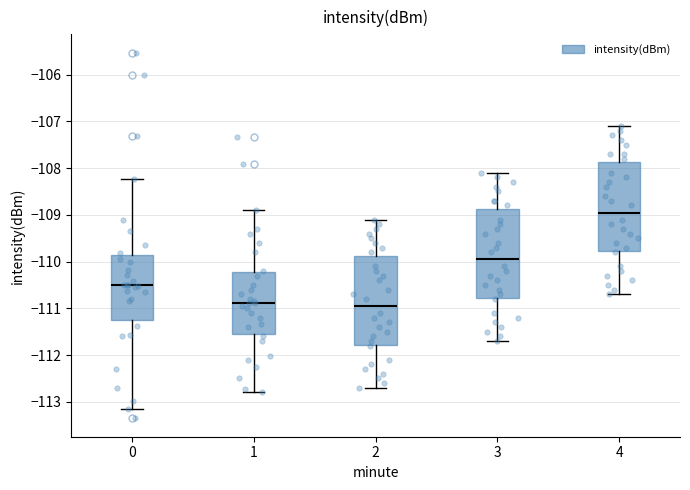

Reading left to right, transcribe this box plot: for each box, give where its median line is, the range the box spans, and where its two whiskers end, as read against the y-axis. The values are not printed on the chart, so give them approximately, as read against the axis.

0: median -110.5, box -111.3 to -109.9, whiskers -113.2 to -108.2
1: median -110.9, box -111.5 to -110.2, whiskers -112.8 to -108.9
2: median -110.9, box -111.8 to -109.9, whiskers -112.7 to -109.1
3: median -109.9, box -110.8 to -108.9, whiskers -111.7 to -108.1
4: median -108.9, box -109.8 to -107.9, whiskers -110.7 to -107.1